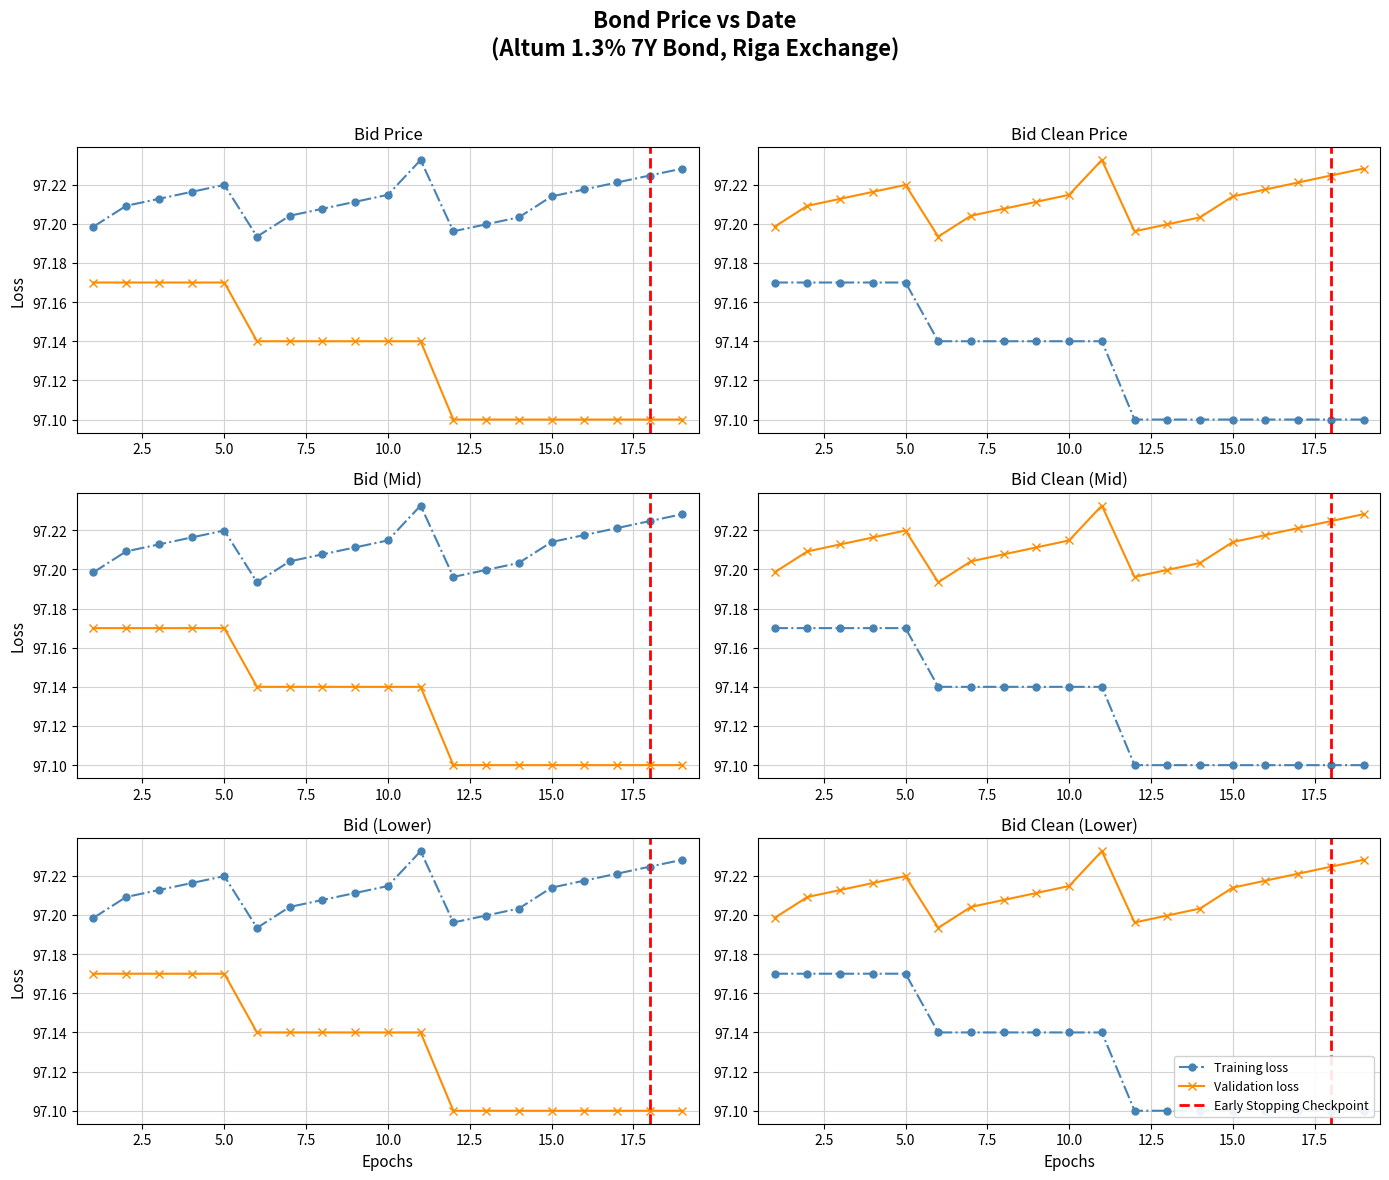

Rank the series by their average value, from highest to lowest.

Bid, Bid Clean